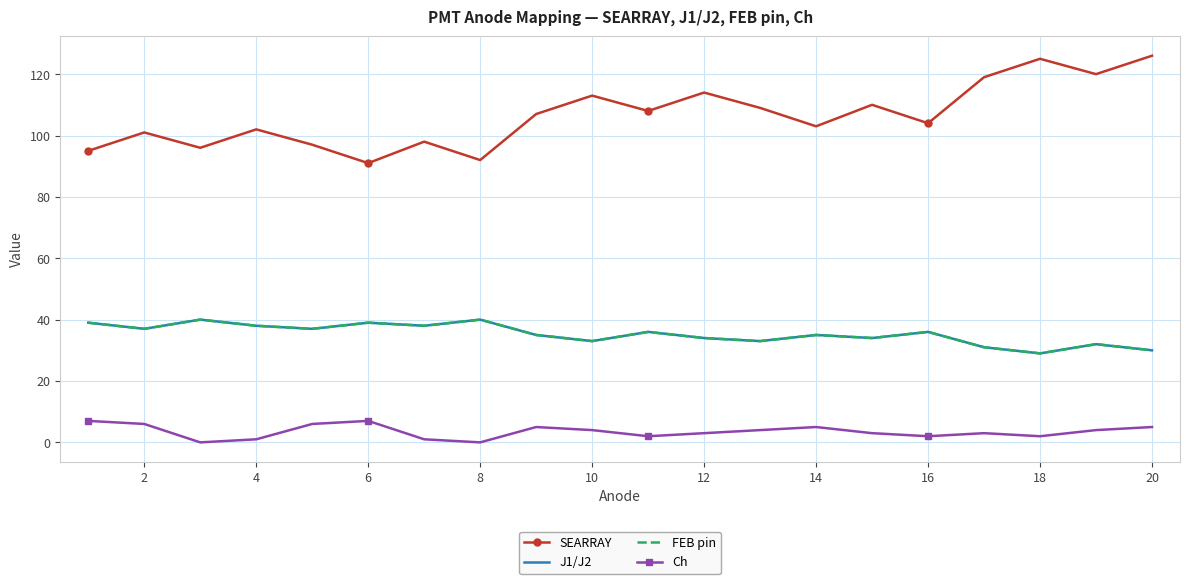

What is the difference between the maximum and minimum values in the FEB pin series?

11